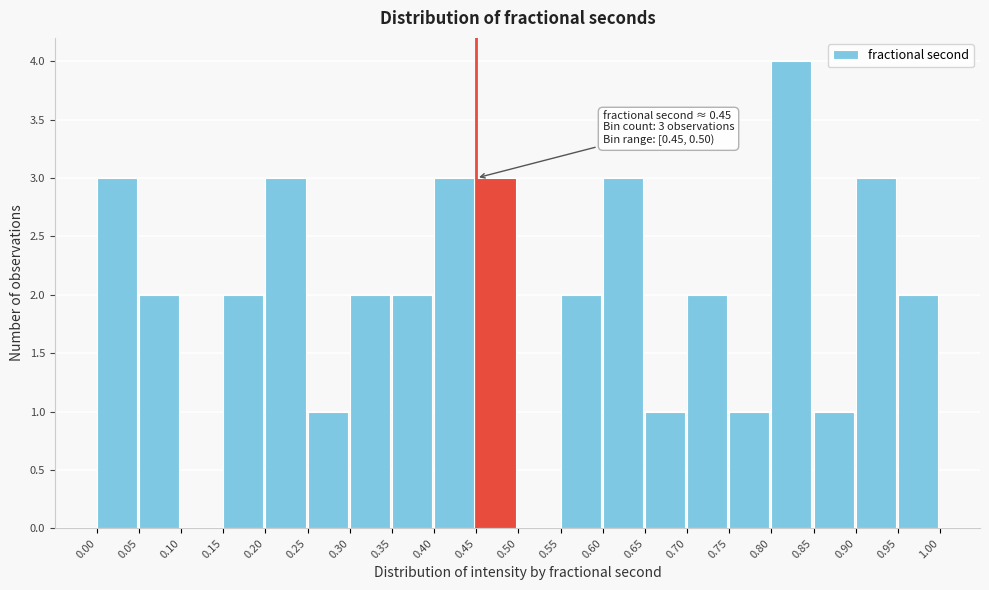

Which range on the x-axis has the tallest bar?

0.80 to 0.85